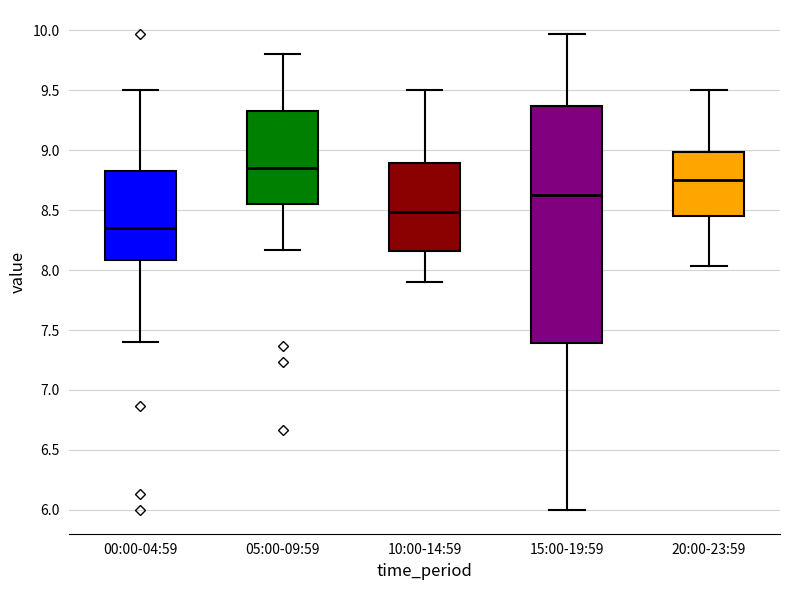

Which box has the lowest median line?

00:00-04:59